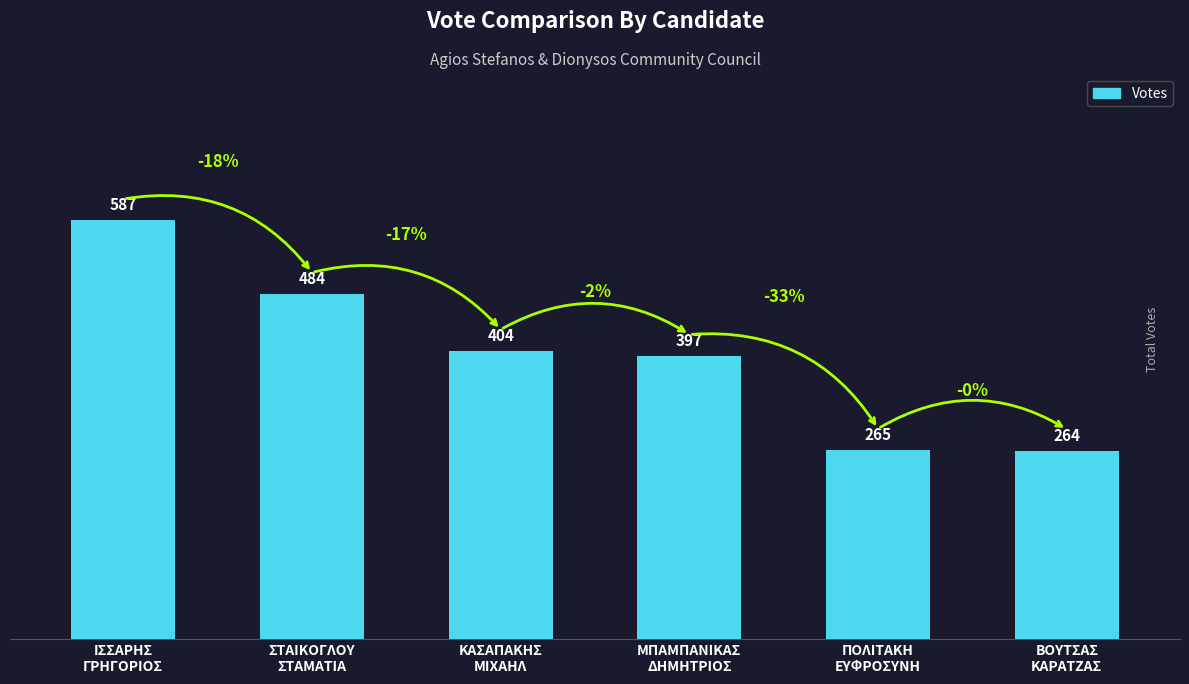

What is the value of the 4th bar from the left?

397